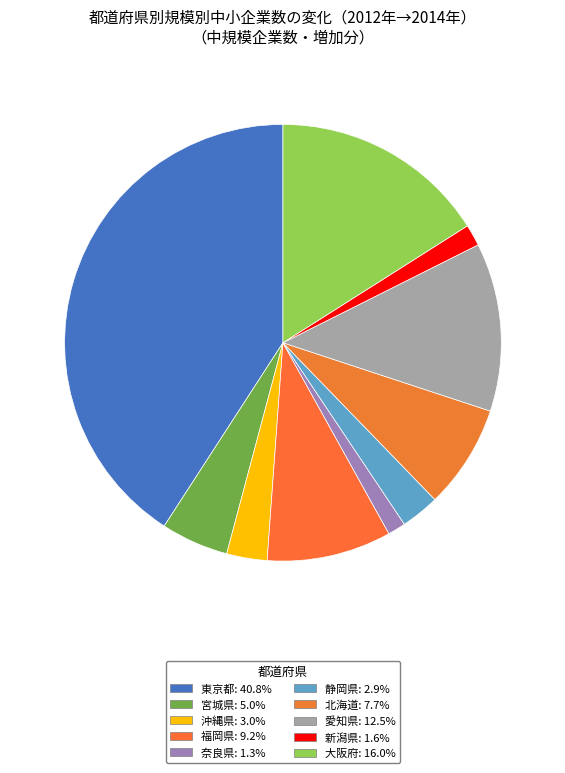

Count the number of slices in the pie.

10